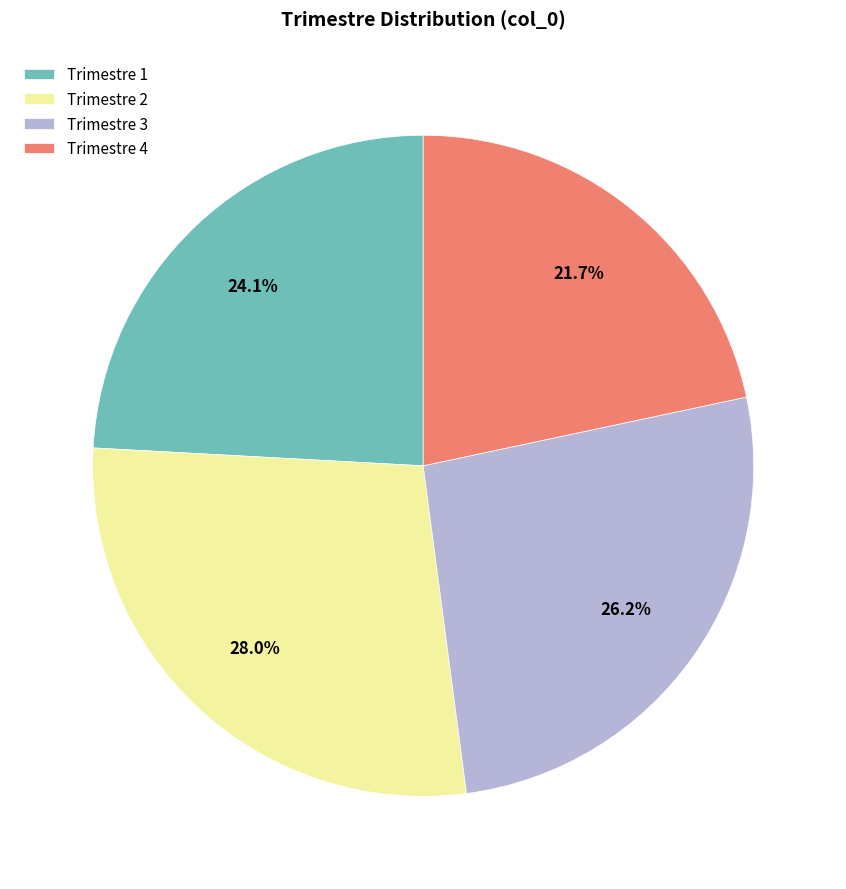

What percentage do Trimestre 4 and Trimestre 1 together represent?

45.8%